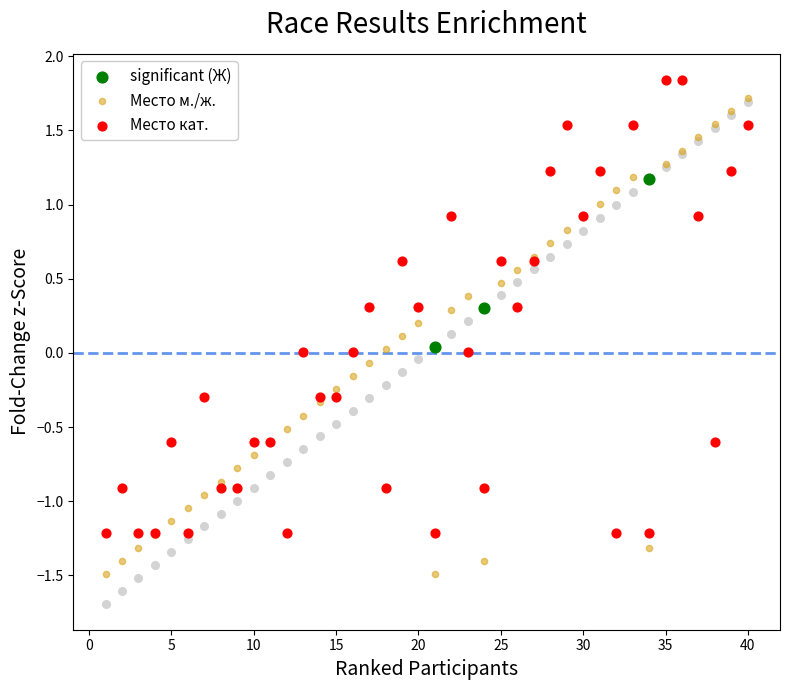

Which series contains the highest Y value?

Место кат.